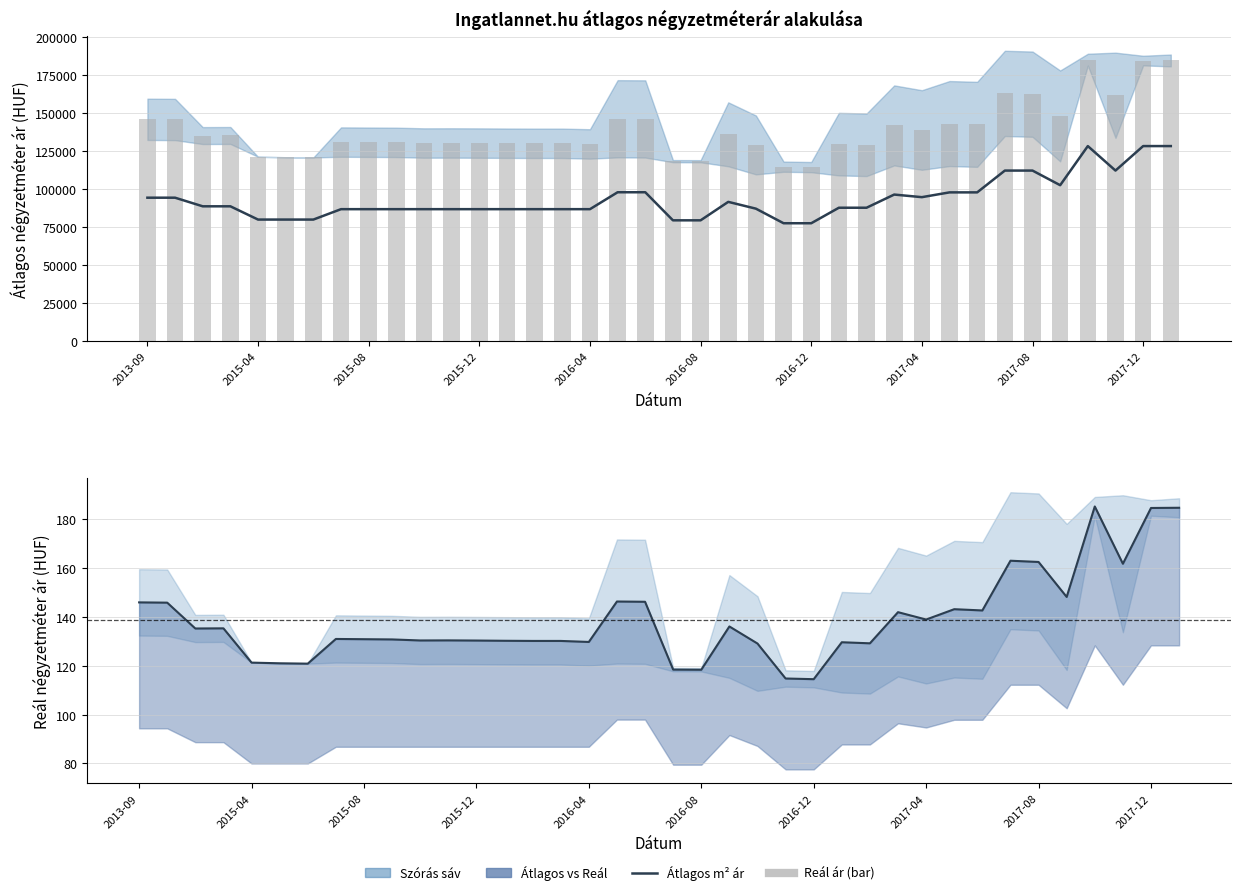

Is the value of Átlagos m² ár at 2017-12 greater than the value of Átlagos reál ár at 17?

No